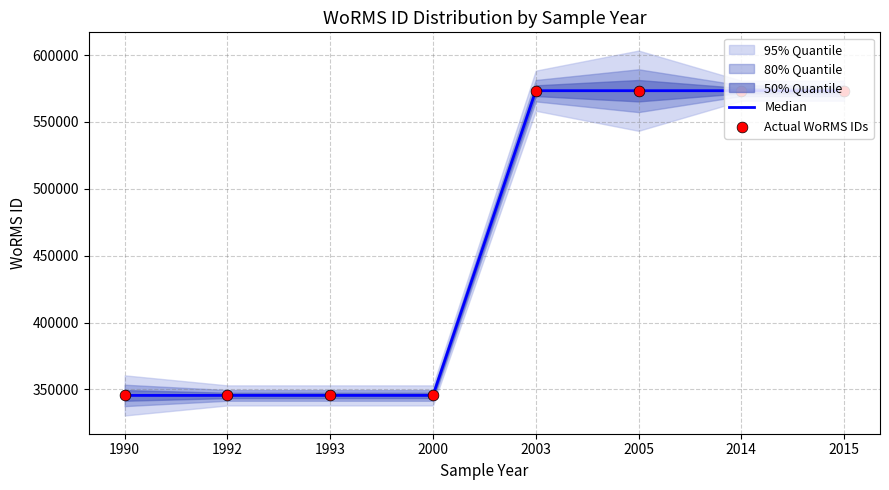

At which category is the sum across all series the highest?

2003